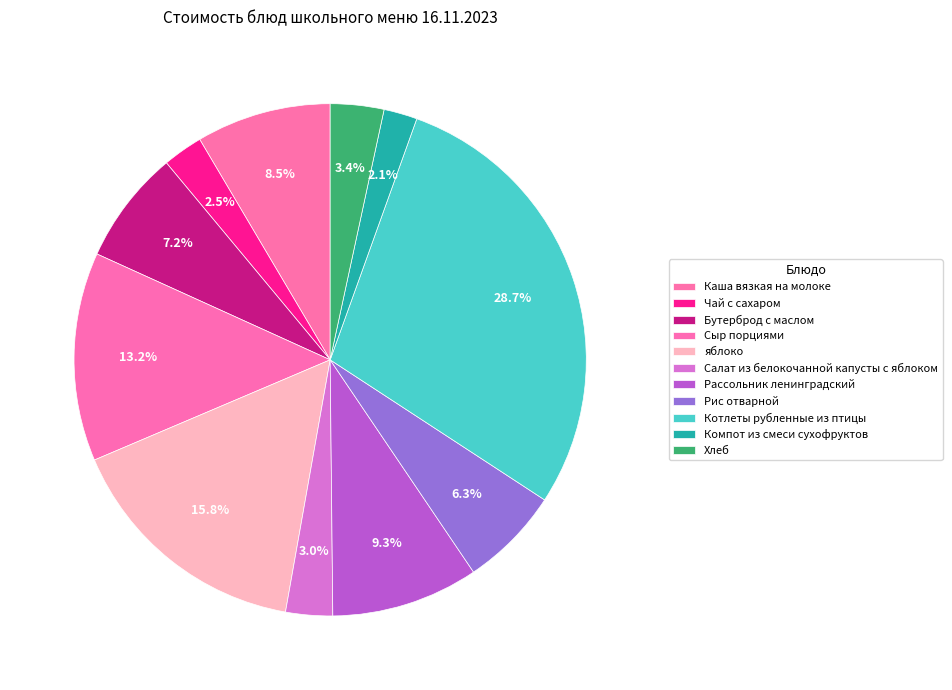

How many segments does this pie chart have?

11